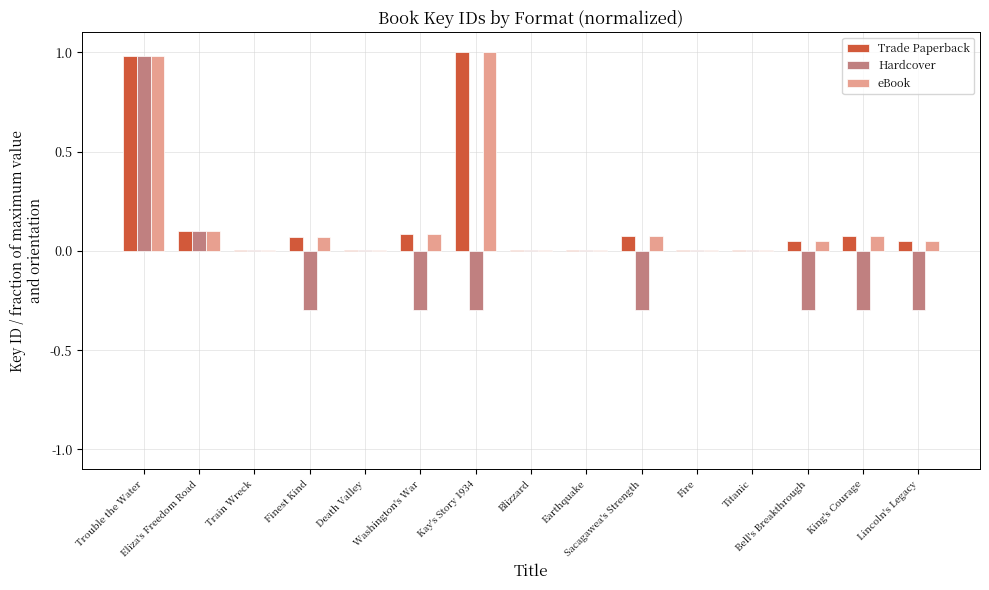

What is the maximum value shown in the chart?

1.0